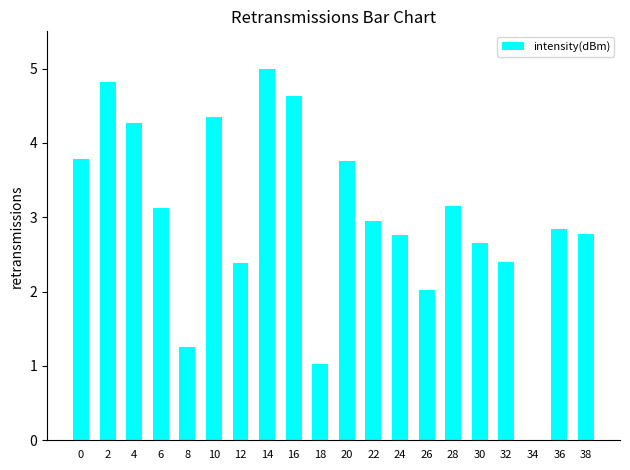

What is the sum of the values at 38 and 30?

5.4